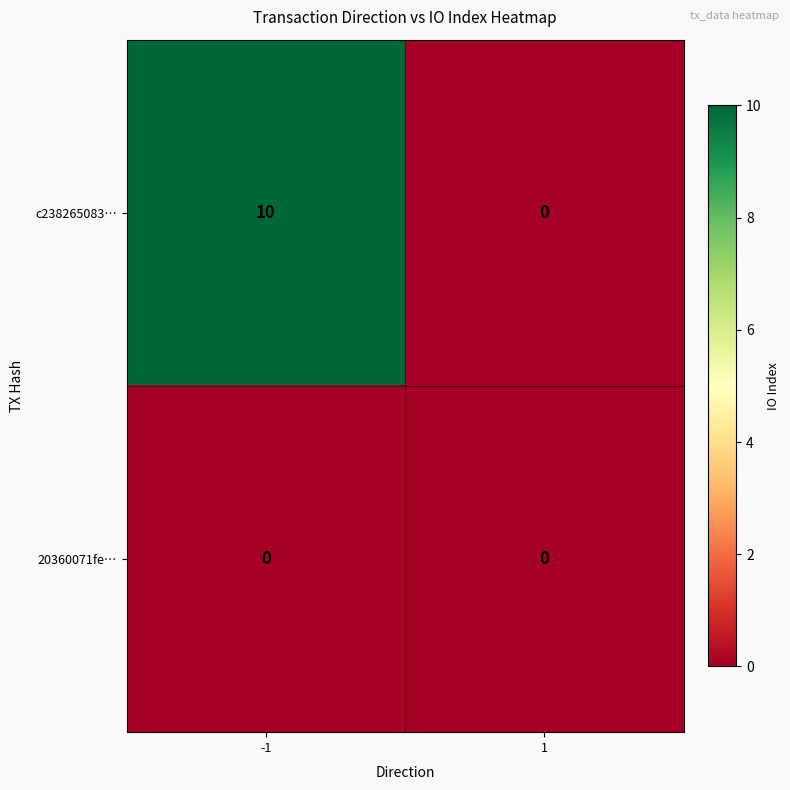

Reading left to right, extract all data points from this chart.

c238265083…: 10	0
20360071fe…: 0	0